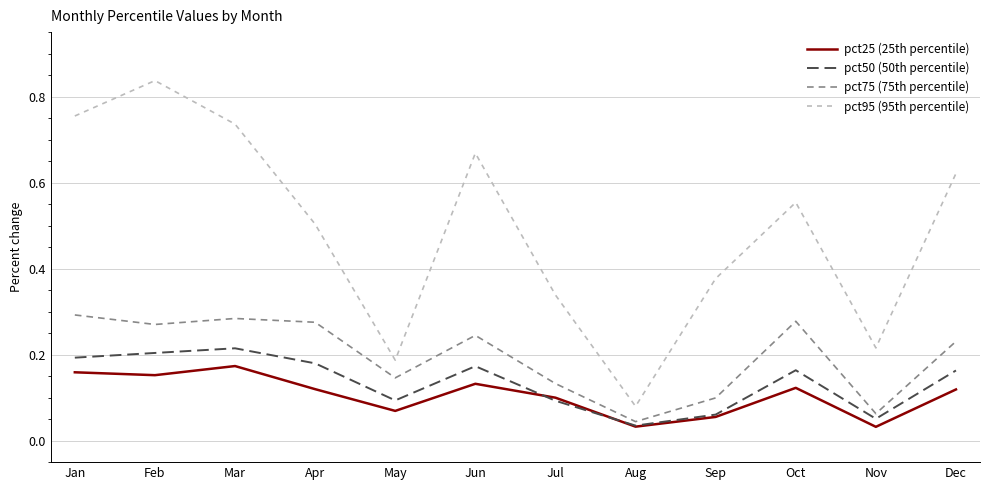

Where is the first local maximum for pct95 (95th percentile)?

Feb